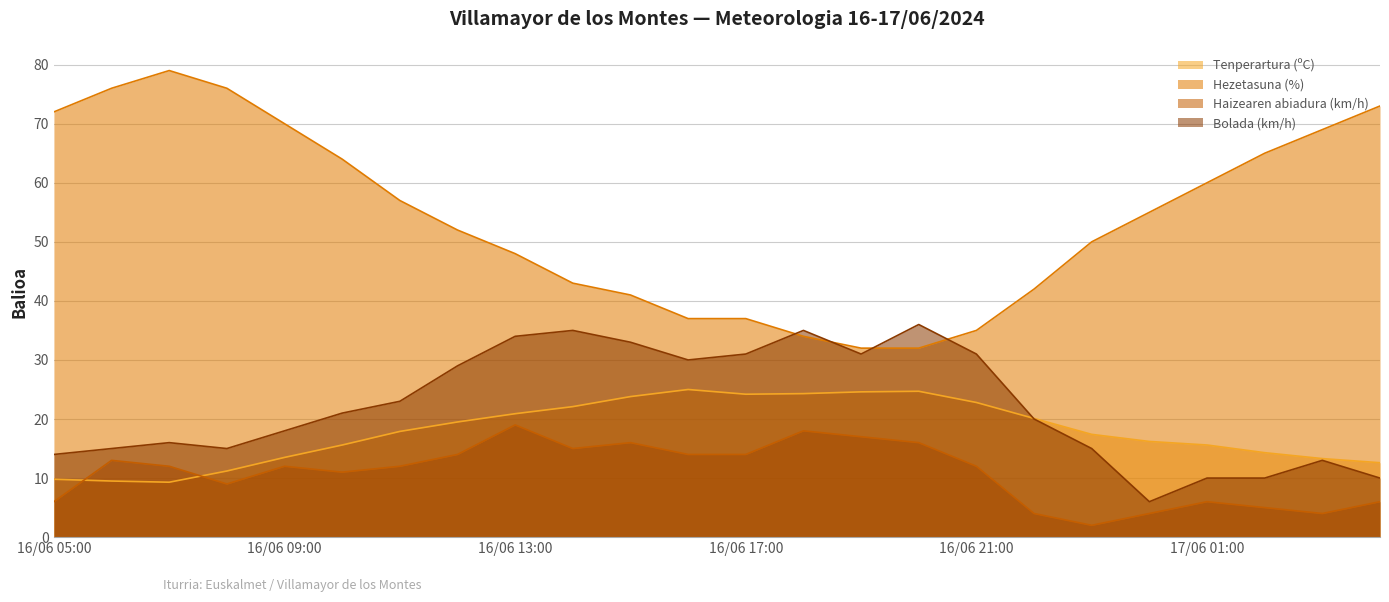

At which category does Bolada (km/h) reach its first local peak?

16/06 07:00